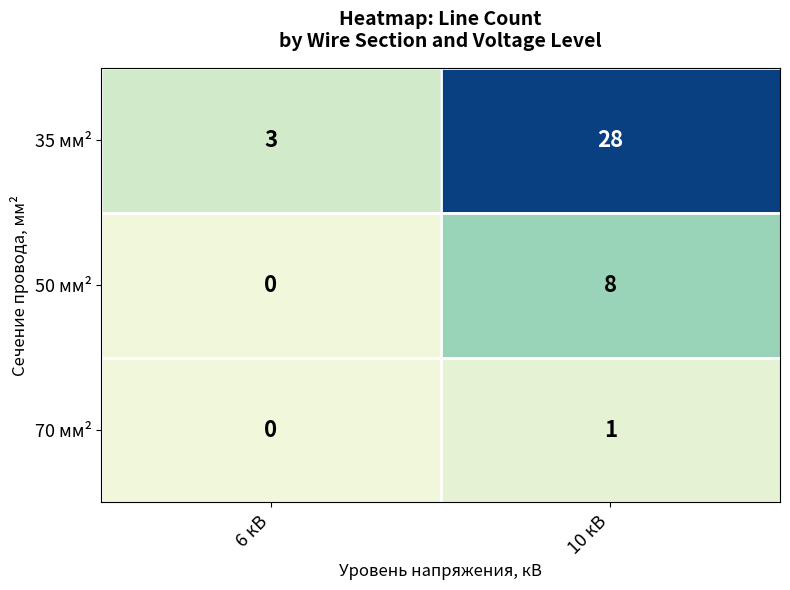

What is the difference between the highest and lowest values at 6 кВ?

3